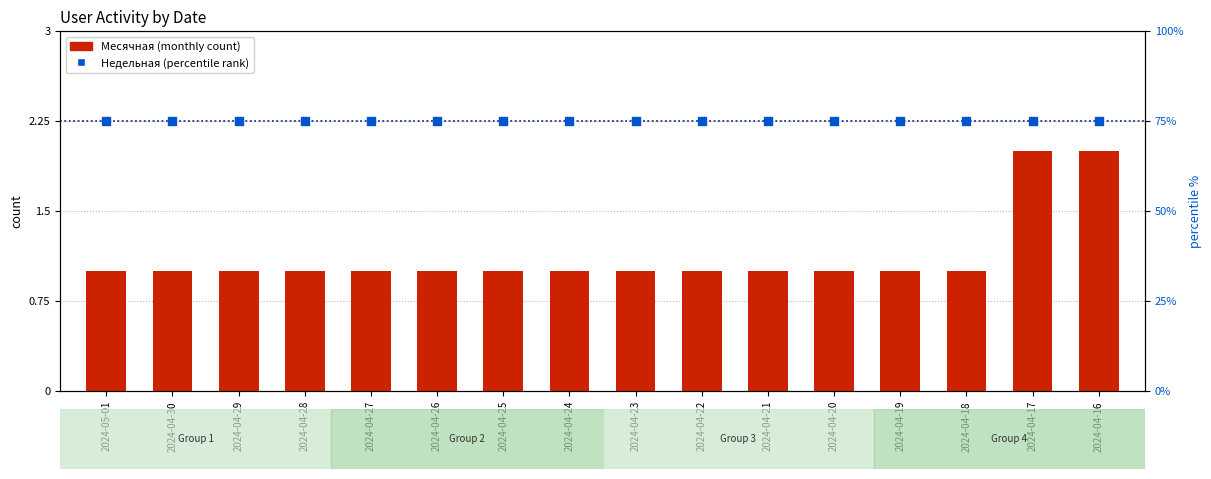

At how many categories does at least one series exceed 47?

16